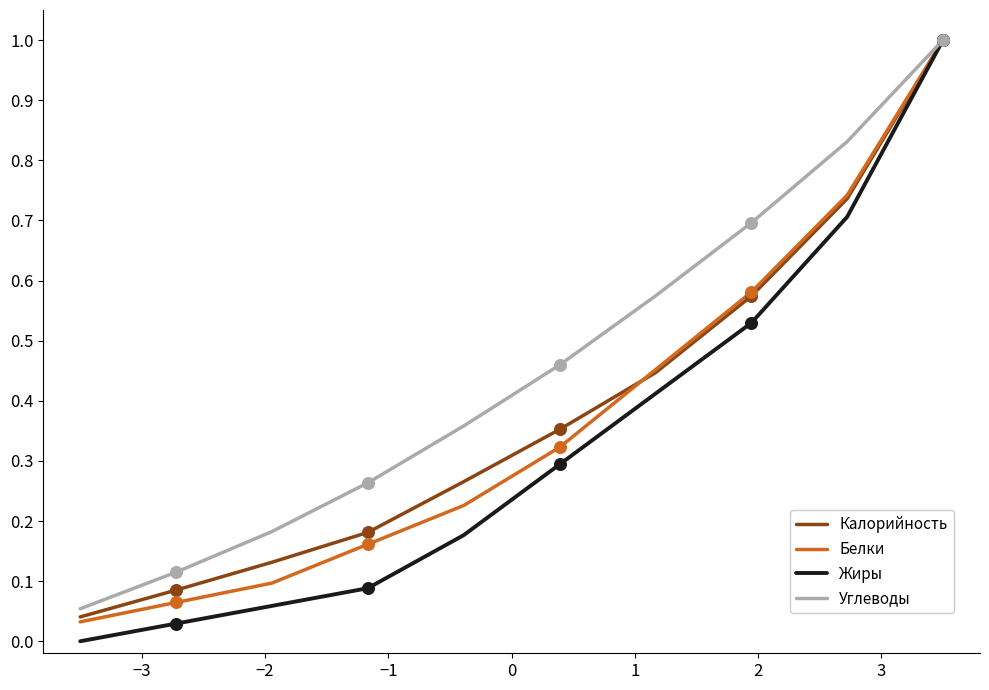

Which series has the largest total across all categories?

Углеводы